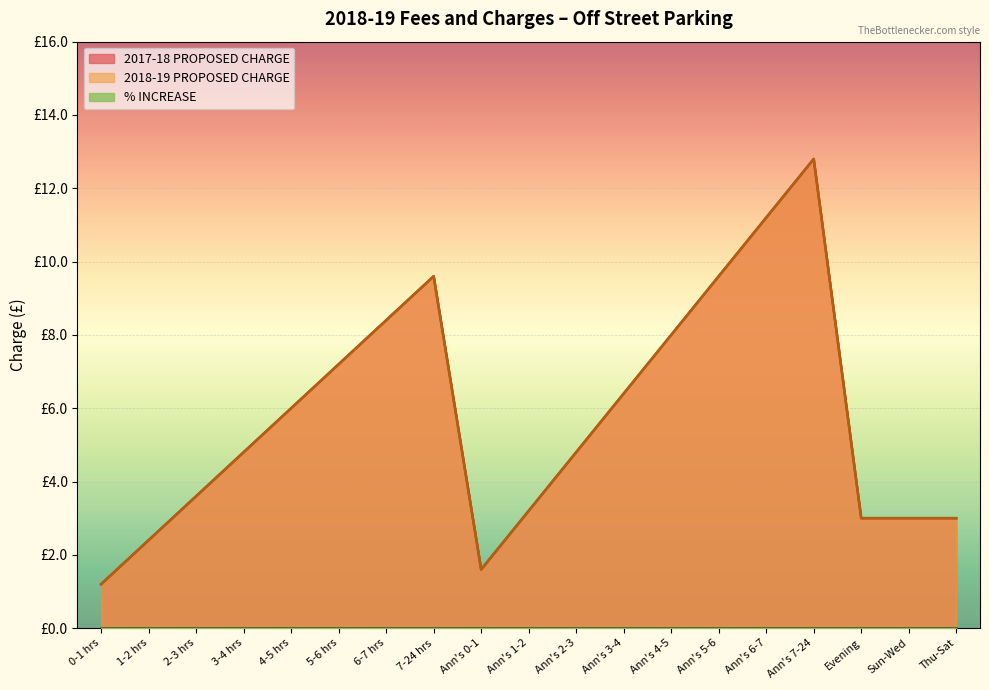

What is the sum of all 2017-18 PROPOSED CHARGE values?

109.8